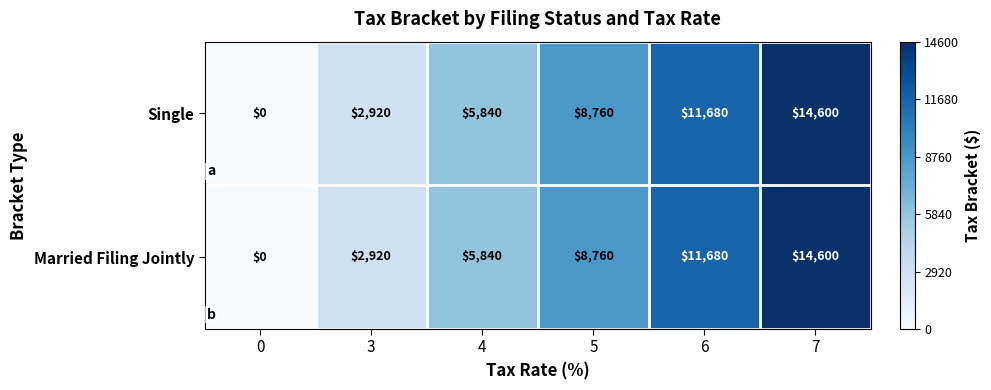

At how many categories does at least one series exceed 10940?

2